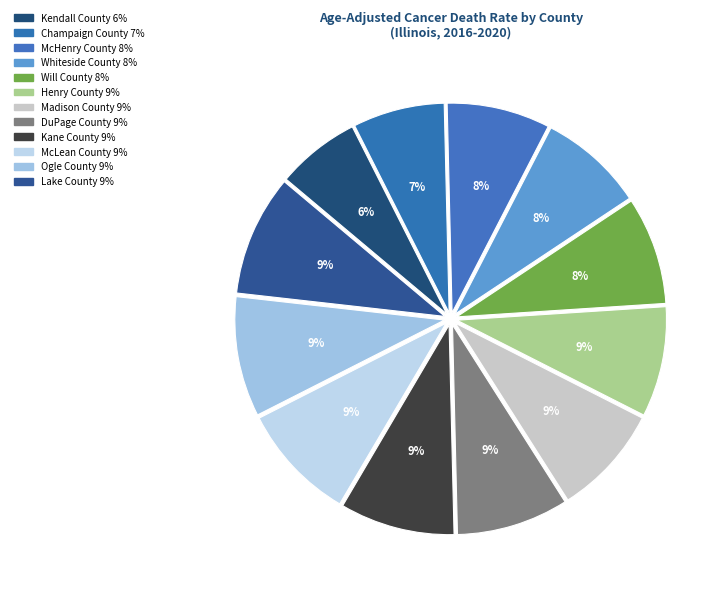

What is the ratio of the value at McHenry County to the value at Henry County?

0.9